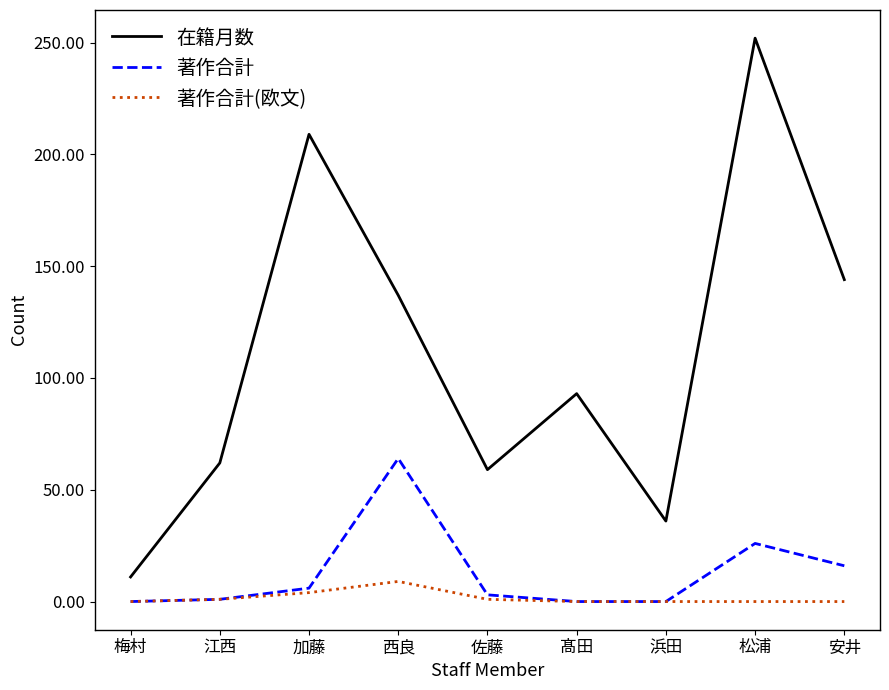

What is the difference between the second highest and minimum values in the 著作合計(欧文) series?

4